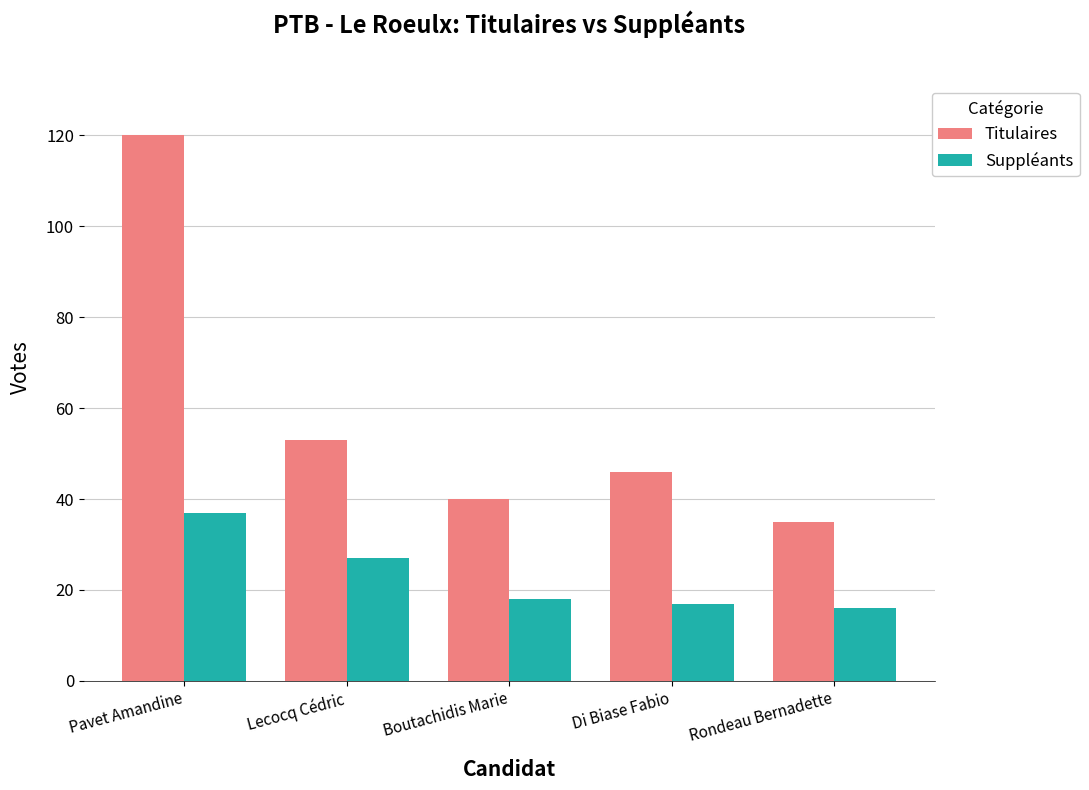

At which label does Titulaires first exceed 46?

Pavet Amandine